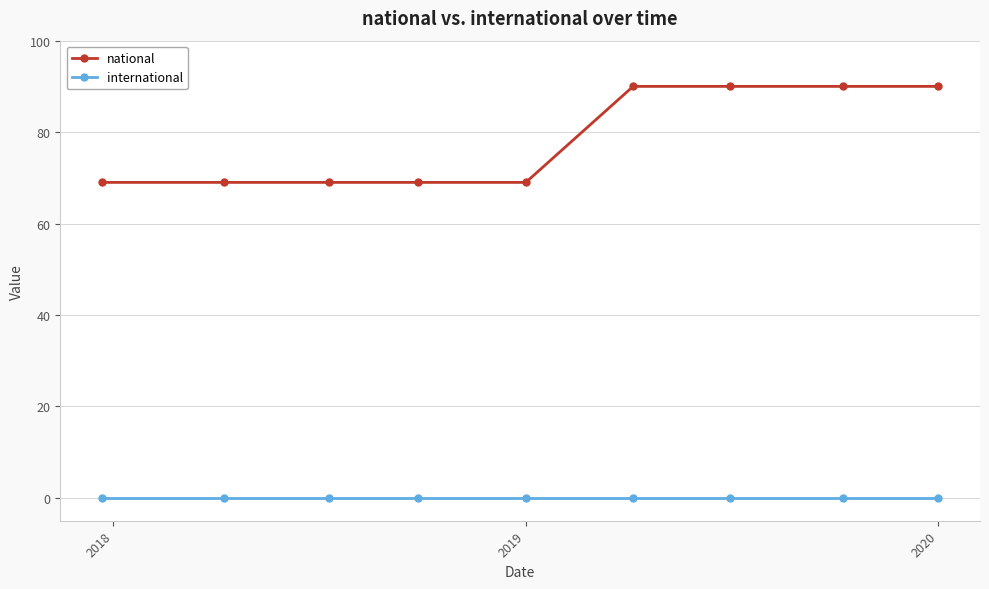

Which series has the largest total across all categories?

national